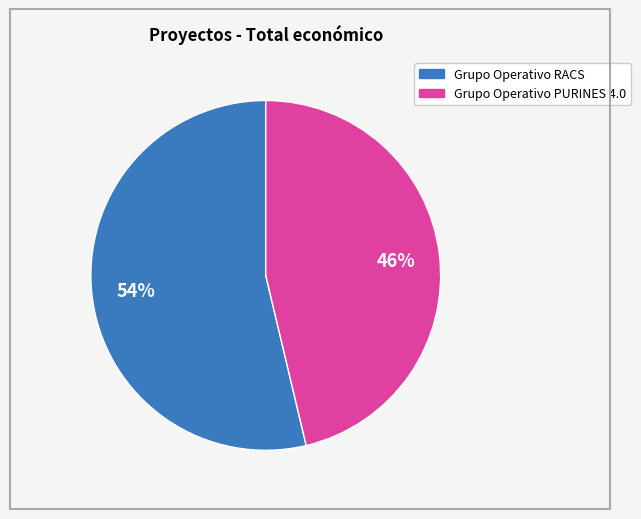

Between Grupo Operativo PURINES 4.0 and Grupo Operativo RACS, which is larger?

Grupo Operativo RACS